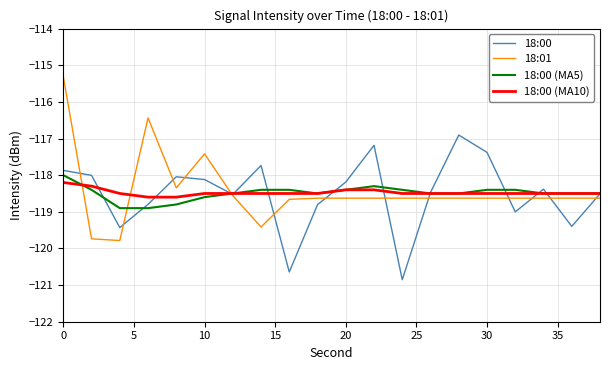

List the series in order of their peak value, lowest first.

18:00 (MA10), 18:00 (MA5), 18:00, 18:01